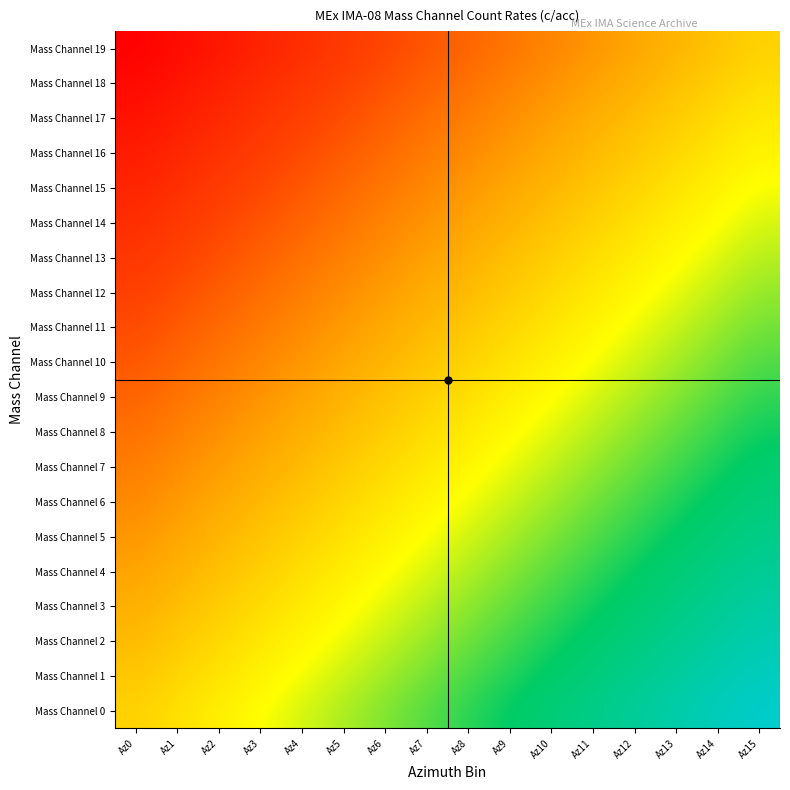

Count the number of data series in this chart.

20